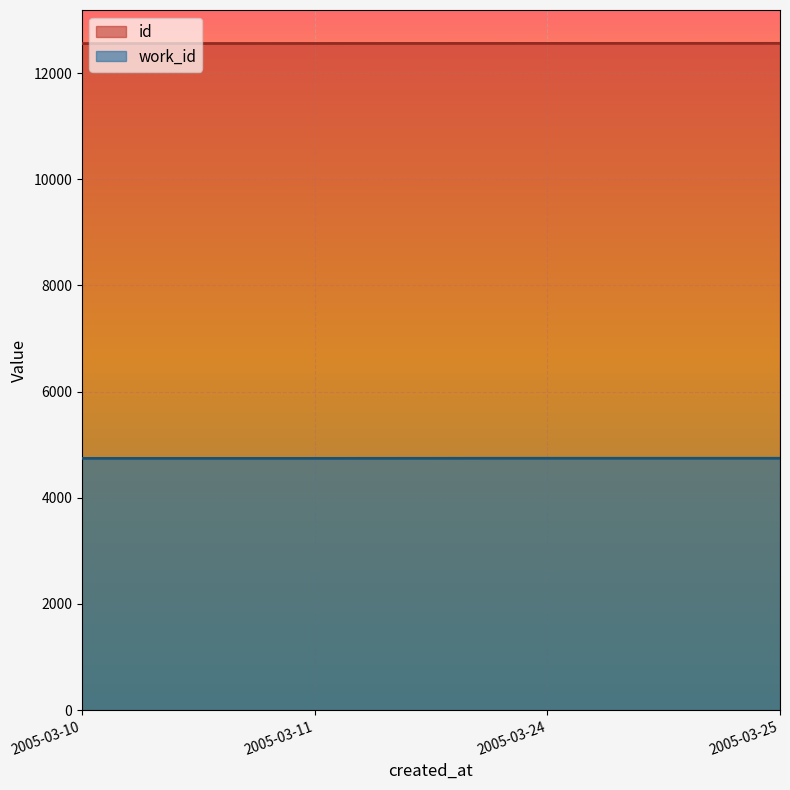

How many distinct data groups are displayed?

2